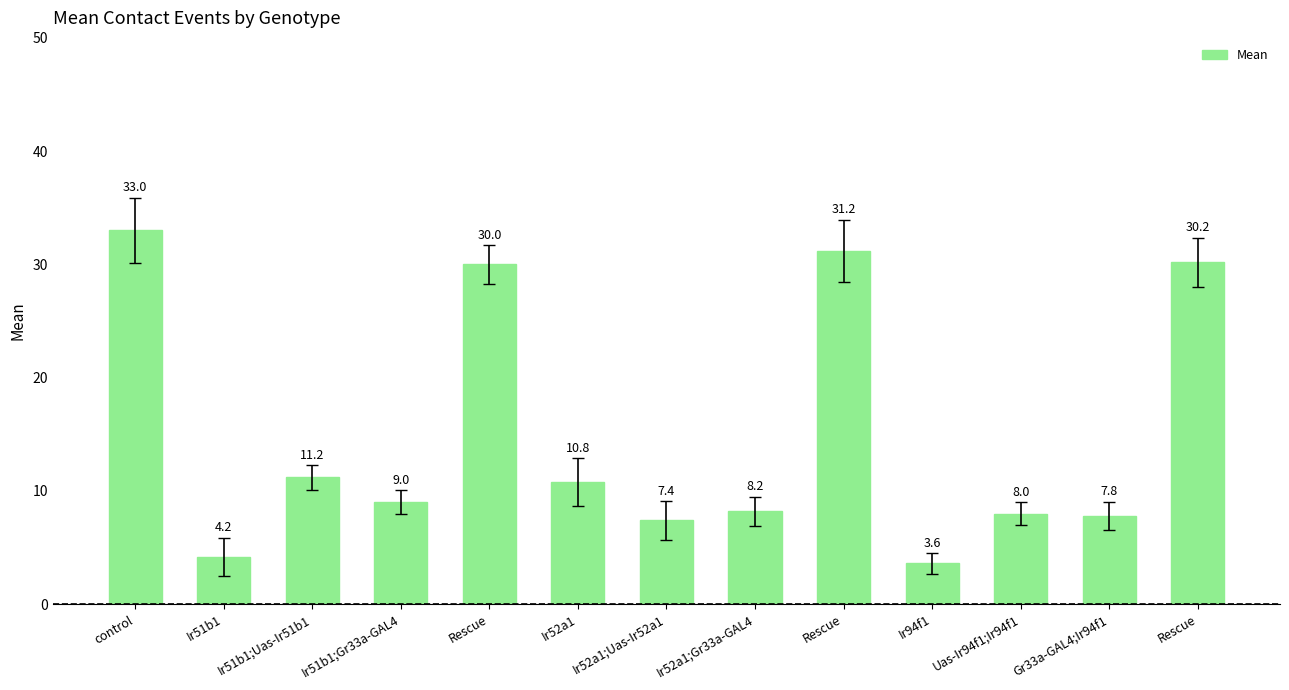

What is the label of the 6th bar from the right?

Ir52a1;Gr33a-GAL4